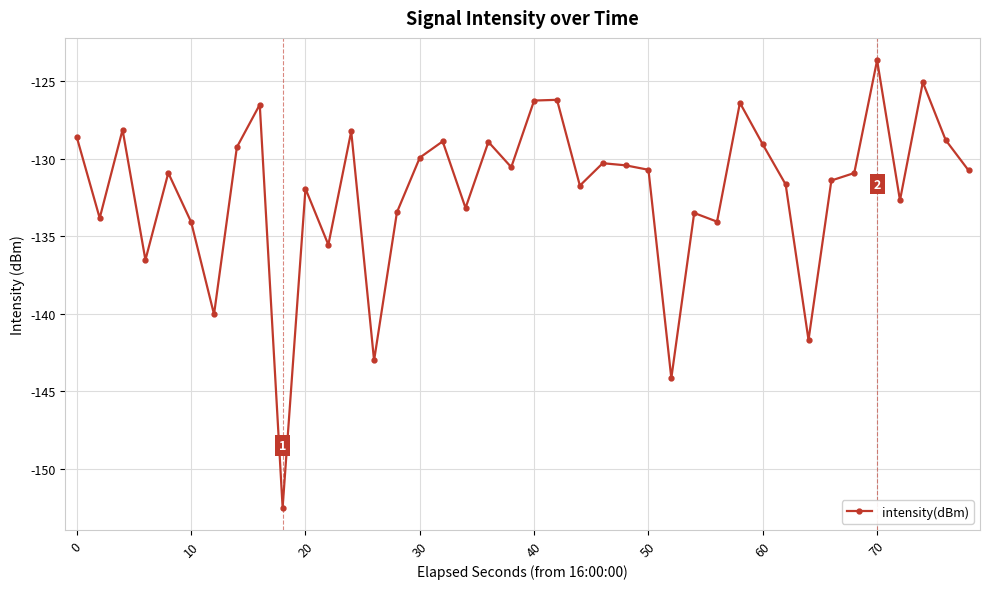

What is the sum of all values?

-5282.9